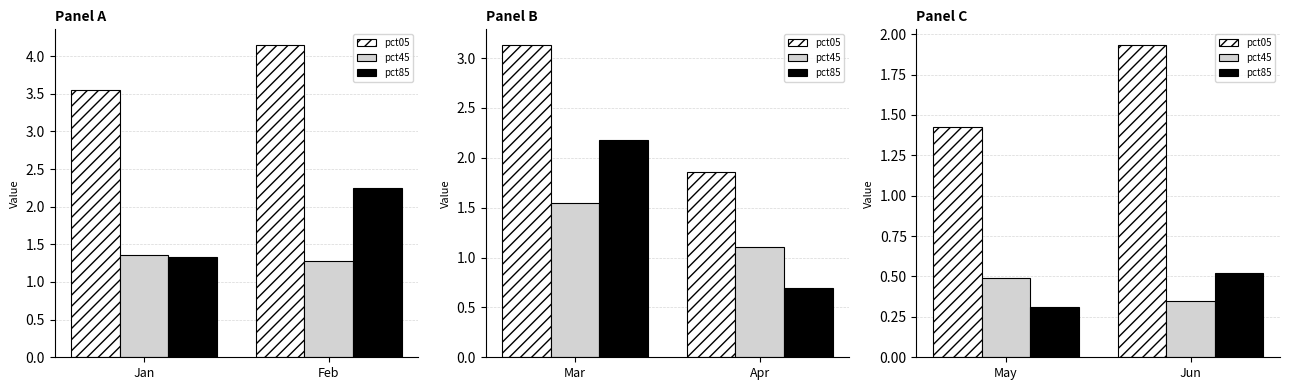

Which series has the largest total across all categories?

pct05